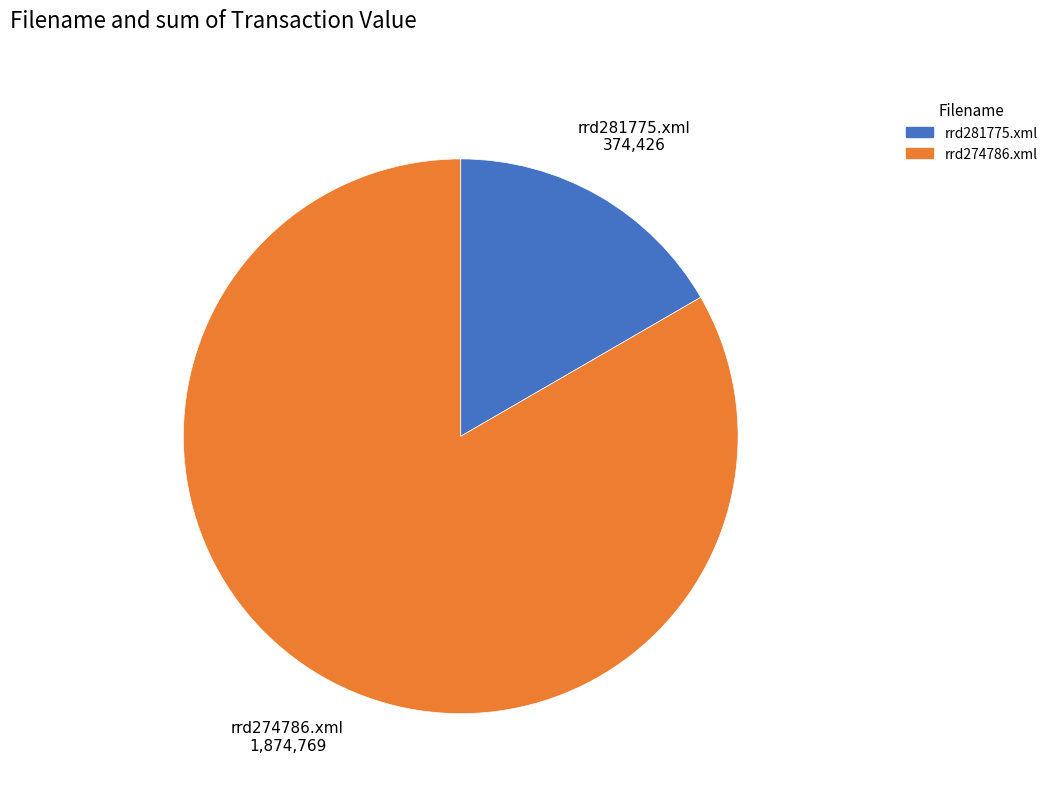

Which category has the smallest portion of the pie?

rrd281775.xml